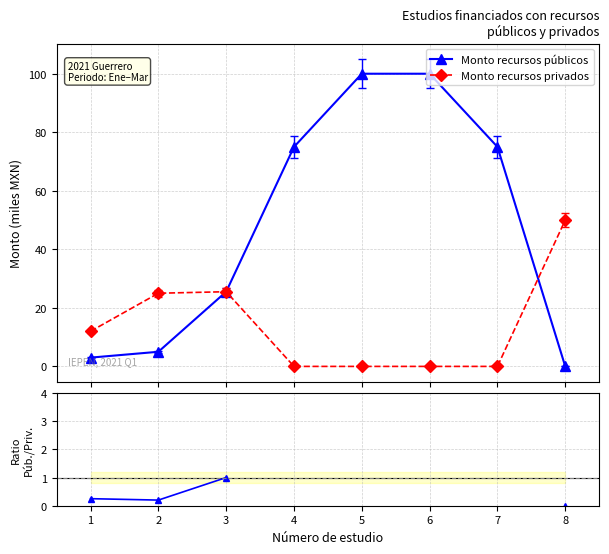

The value of Monto recursos privados at 6 is 0.0. True or false?

True